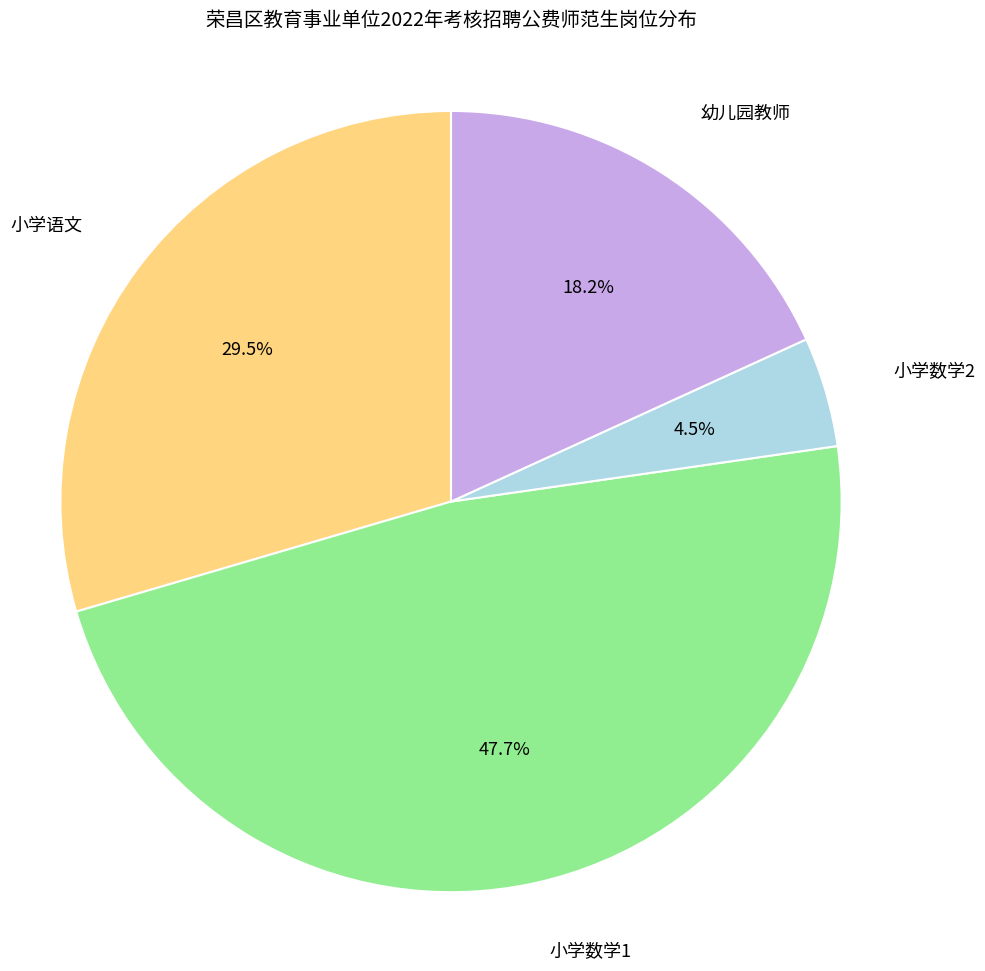

Is it true that 幼儿园教师 is 8% of the pie?

False